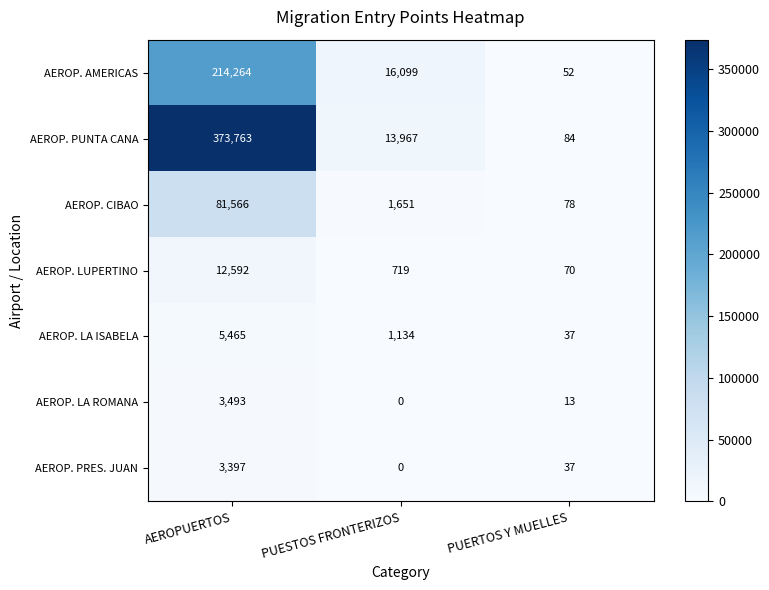

What is the approximate value of AEROP. CIBAO at PUERTOS Y MUELLES, to the nearest 100?

100